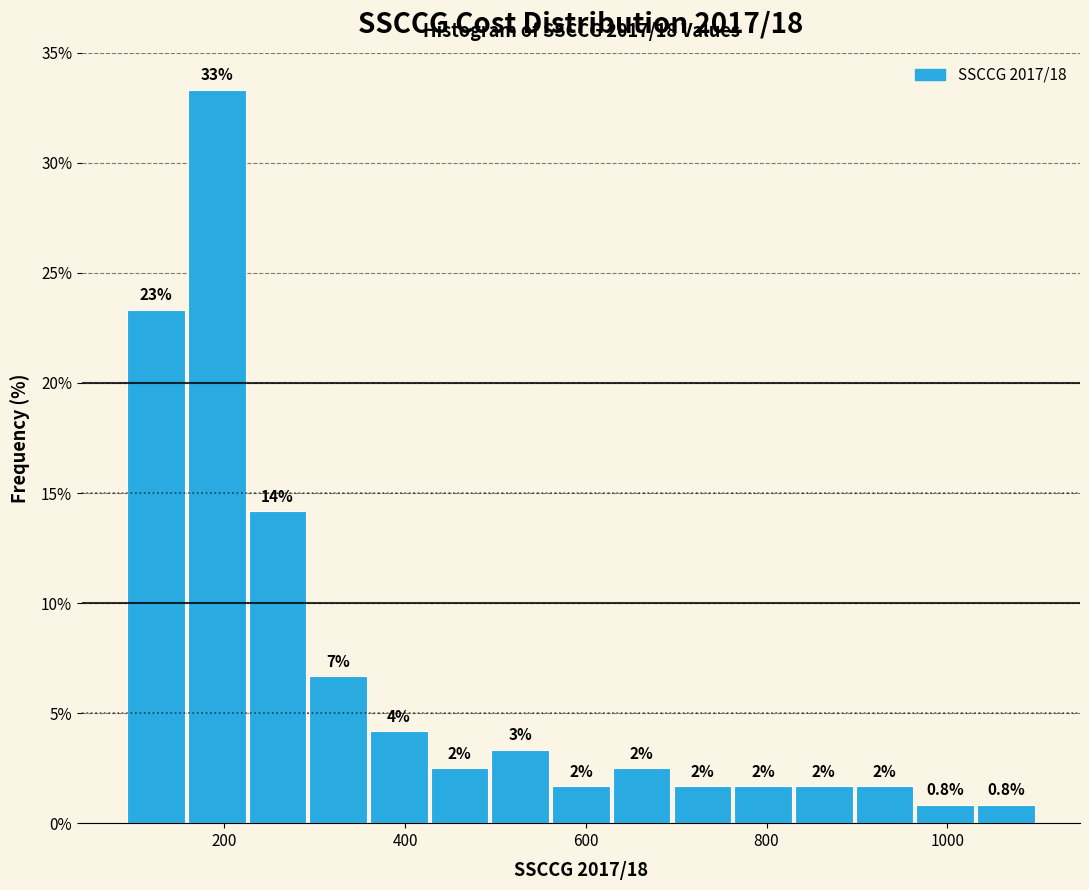

Around what value on the x-axis is the tallest bar? Give the approximate position of its centre, as read against the axis.

200